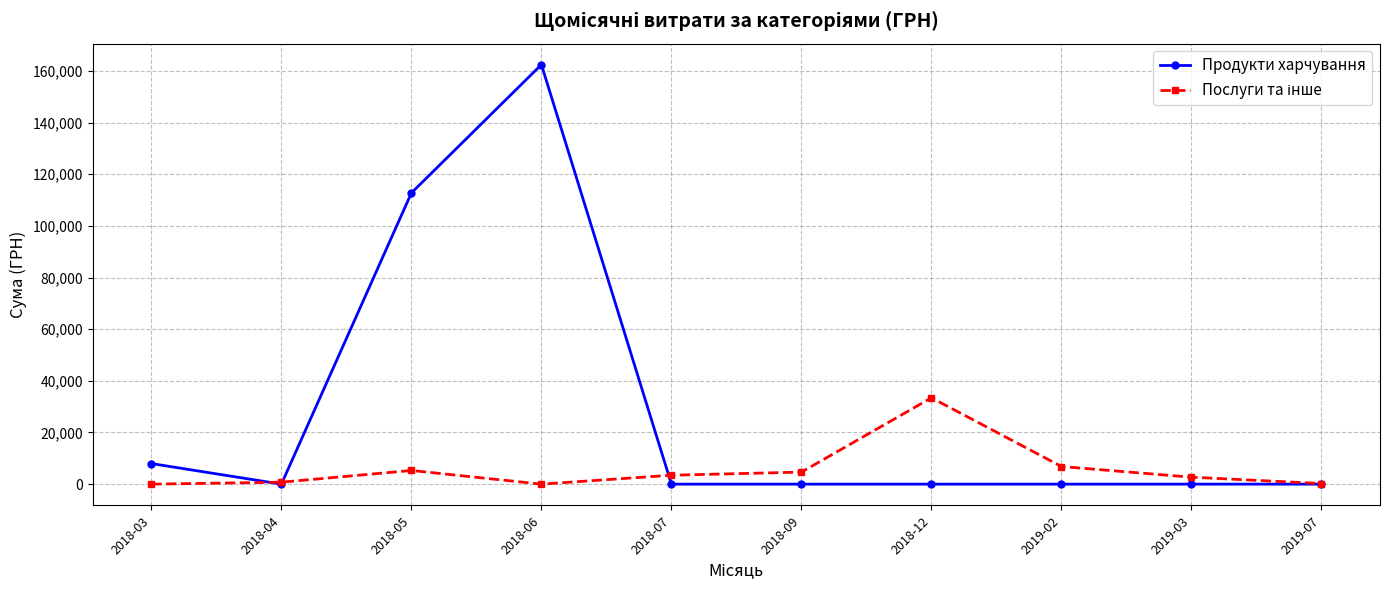

At which category is the sum across all series the highest?

2018-06